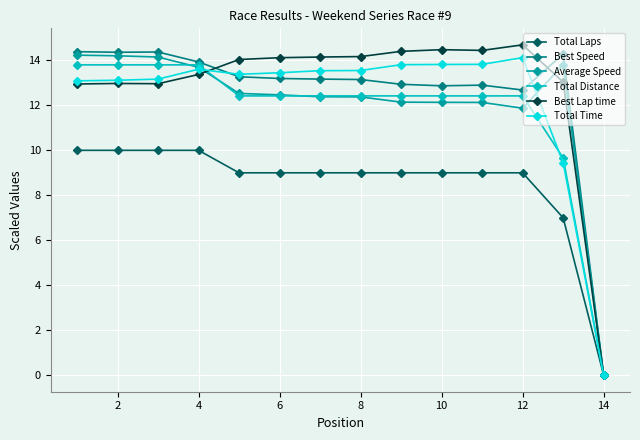

What is the maximum value for Best Speed?

14.4